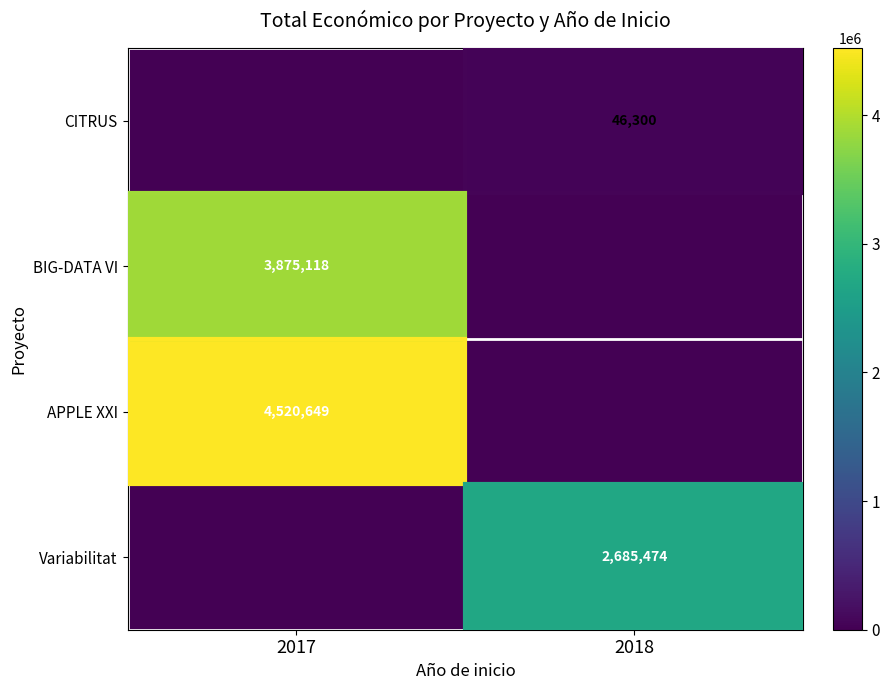

What is the difference between the highest and lowest values at 2018?

2685474